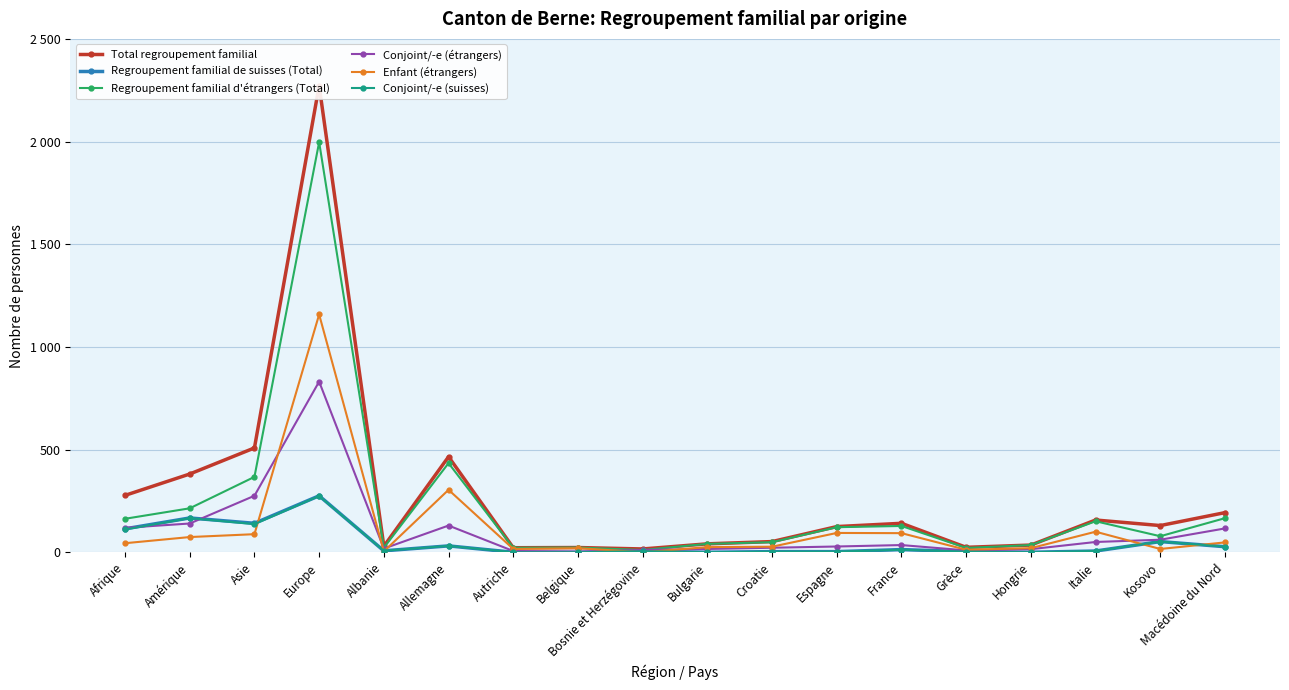

What is the label of the 5th point from the left?

Albanie